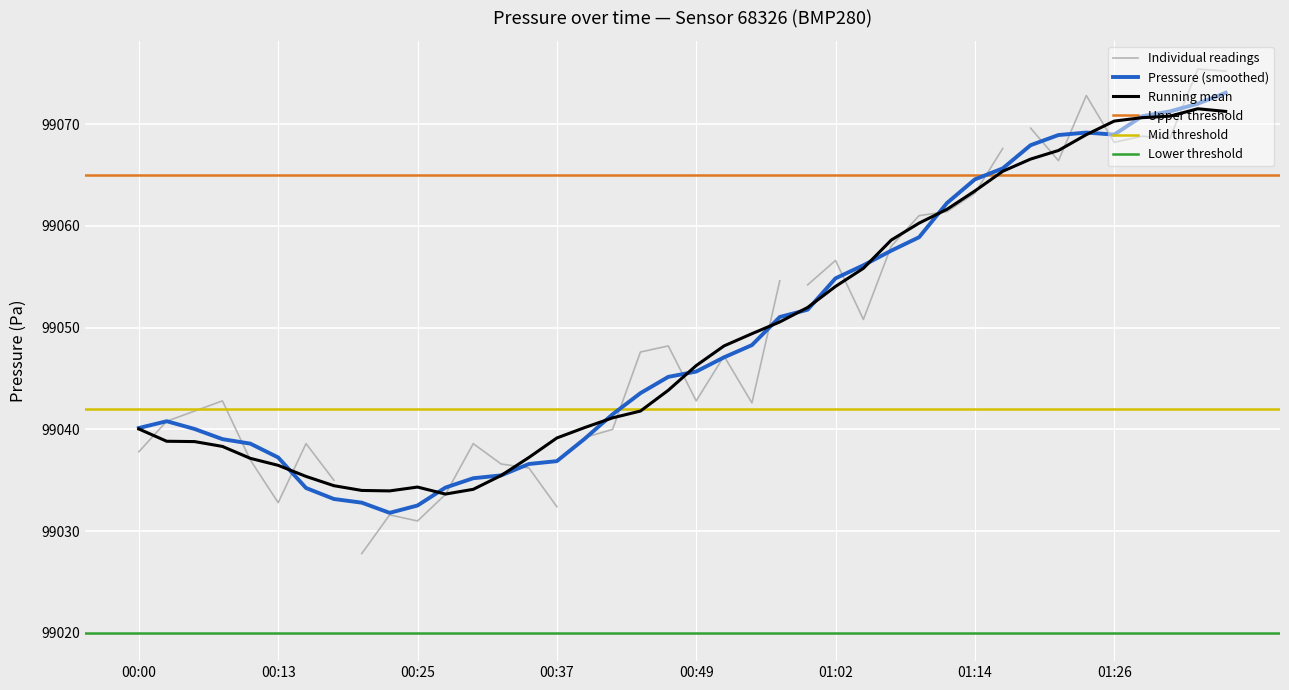

True or false: Pressure (smoothed) has a value of 99045.7 at 00:49.

True